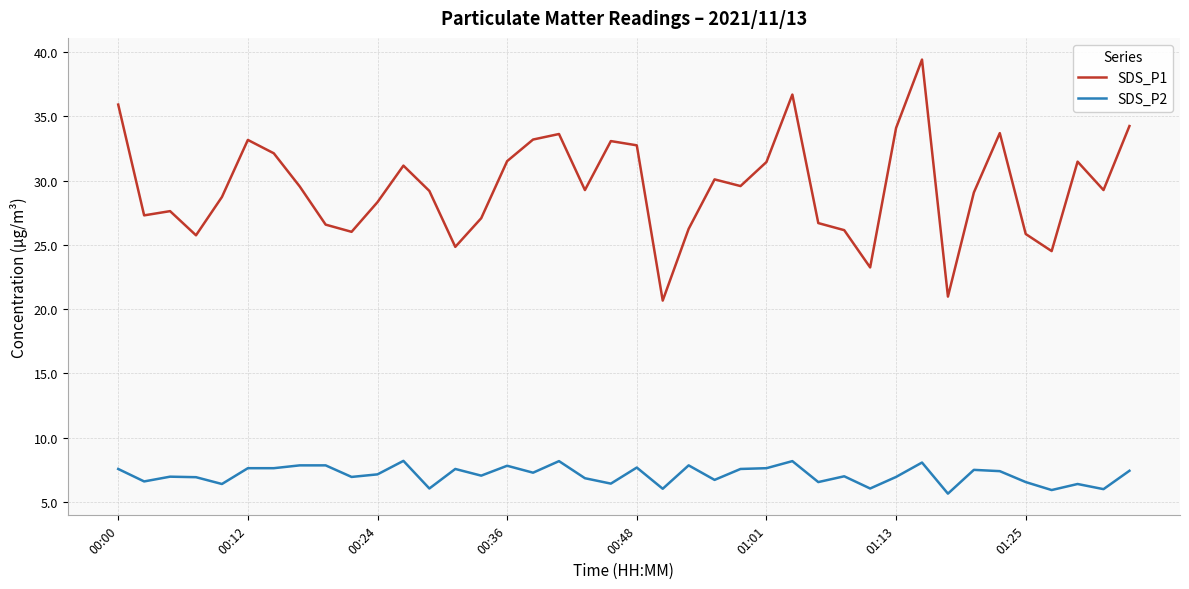

List the series in order of their overall mean, highest first.

SDS_P1, SDS_P2